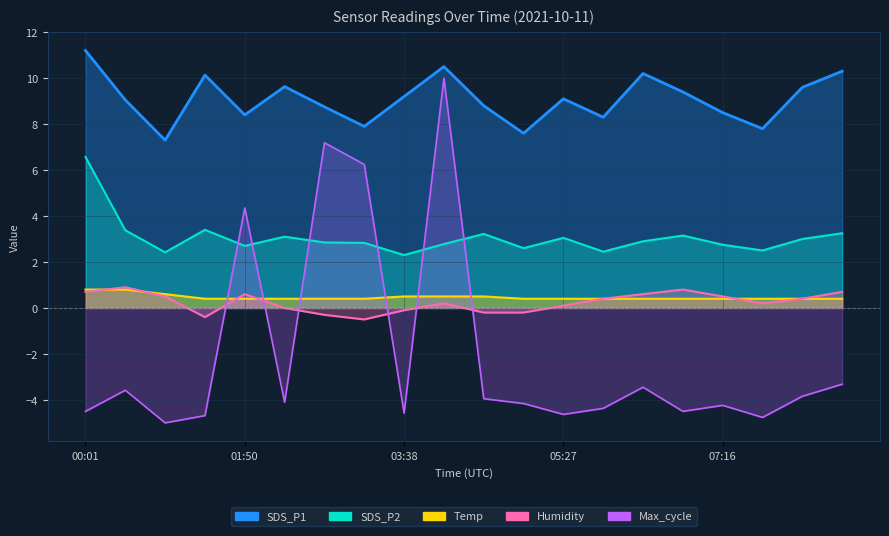

True or false: SDS_P1 and Max_cycle intersect in this chart.

False